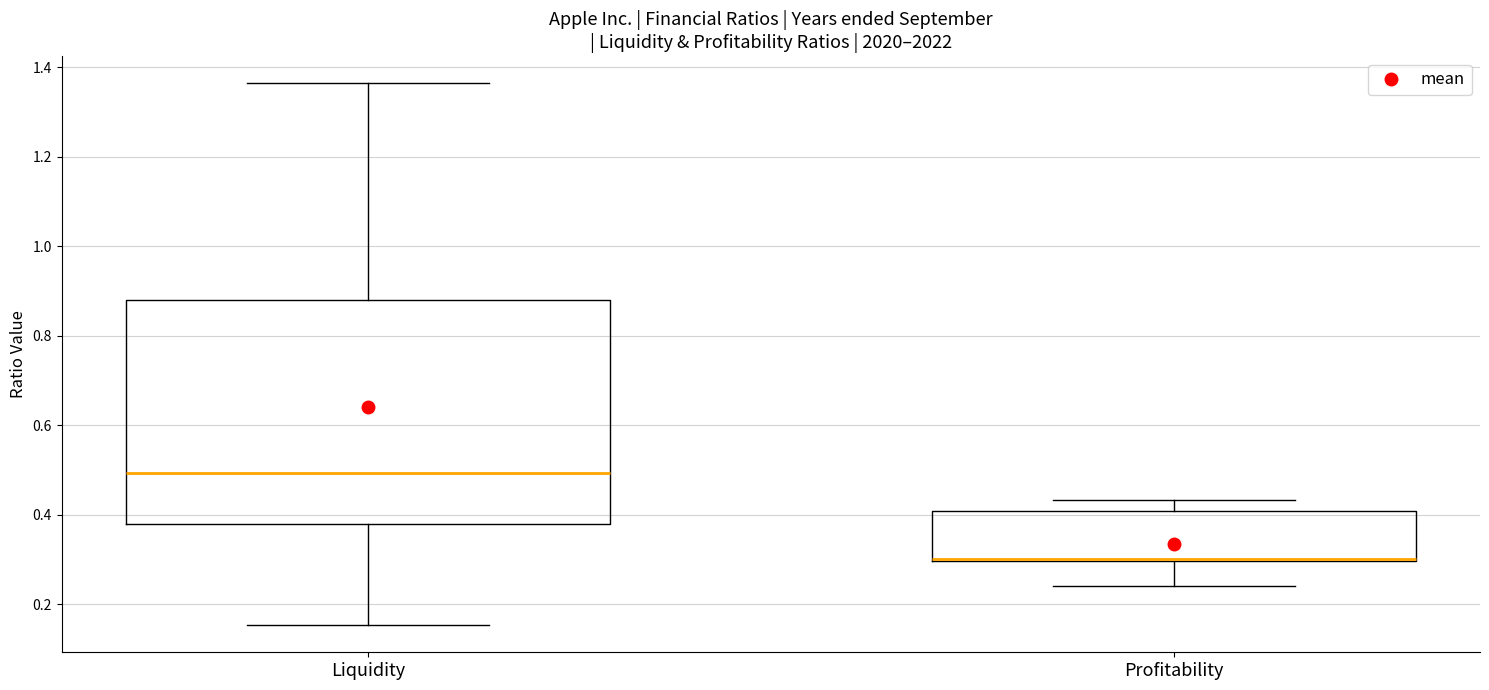

Reading left to right, transcribe this box plot: for each box, give where its median line is, the range the box spans, and where its two whiskers end, as read against the y-axis. The values are not printed on the chart, so give them approximately, as read against the axis.

Liquidity: median 0.50, box 0.38 to 0.88, whiskers 0.16 to 1.36
Profitability: median 0.30 (drawn on the box's lower edge), box 0.30 to 0.40, whiskers 0.24 to 0.44